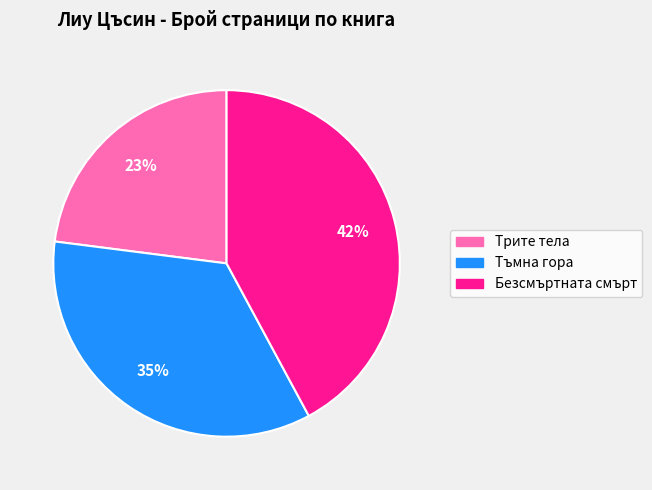

What is the largest slice in the pie chart?

Безсмъртната смърт